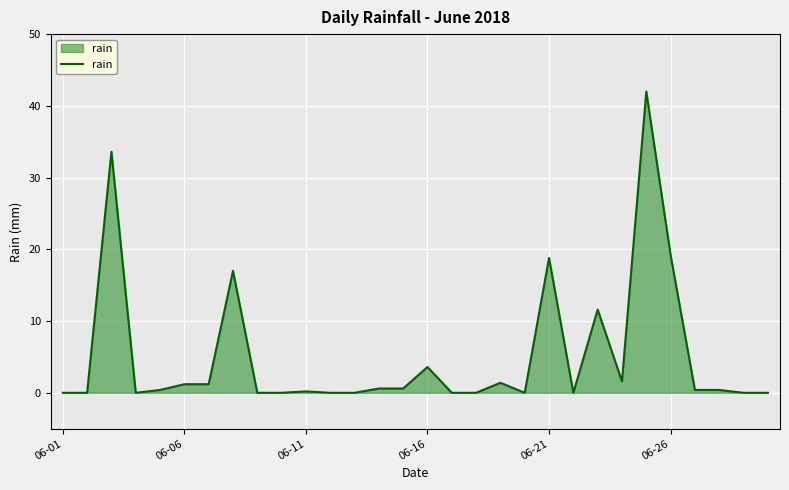

What is the maximum value shown in the chart?

42.0